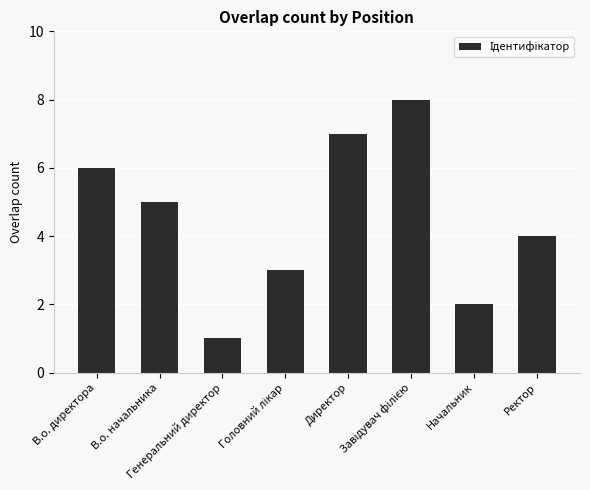

What is the minimum value shown in the chart?

1